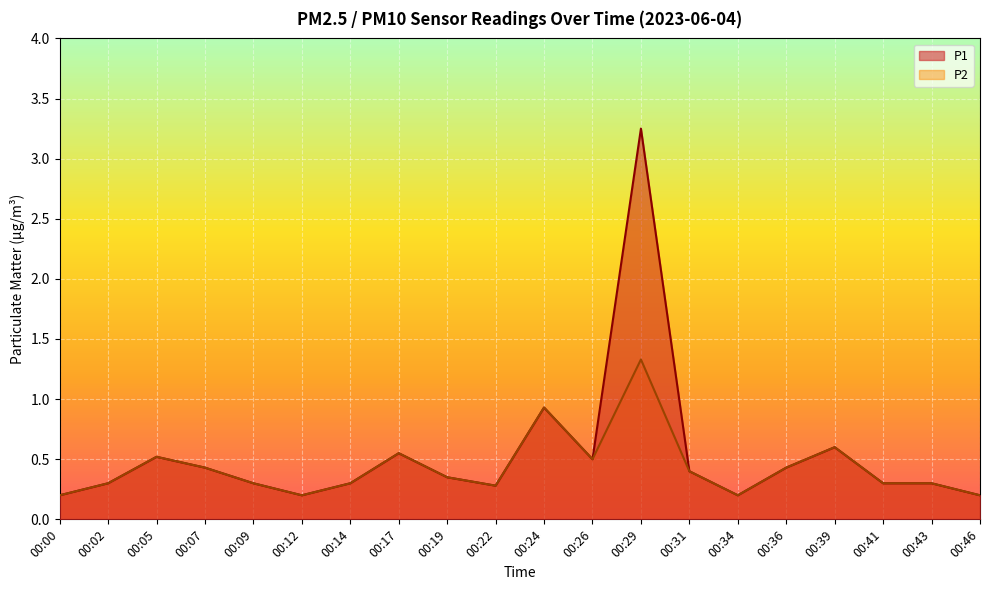

Rank the series at 00:22 from lowest to highest value.

P1, P2